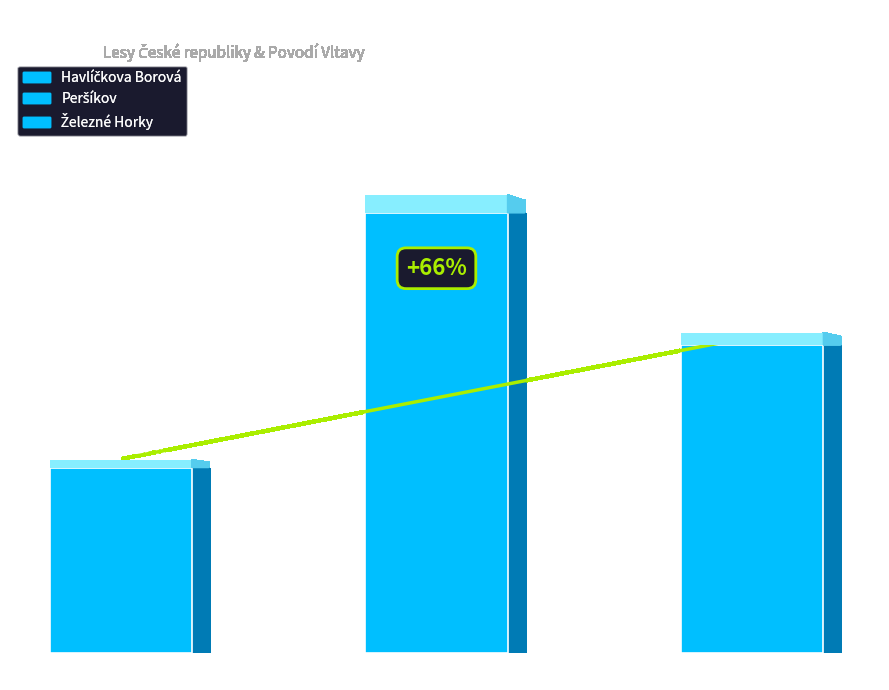

Which category has the lowest value across all series?

Havlíčkova Borová